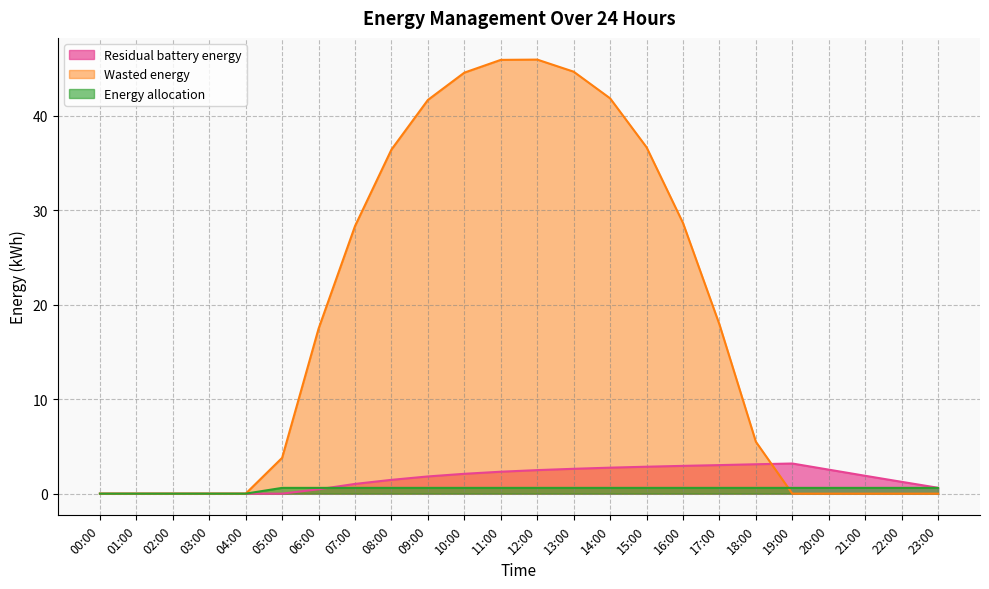

True or false: Residual battery energy has a value of 2.5 at 12:00.

True